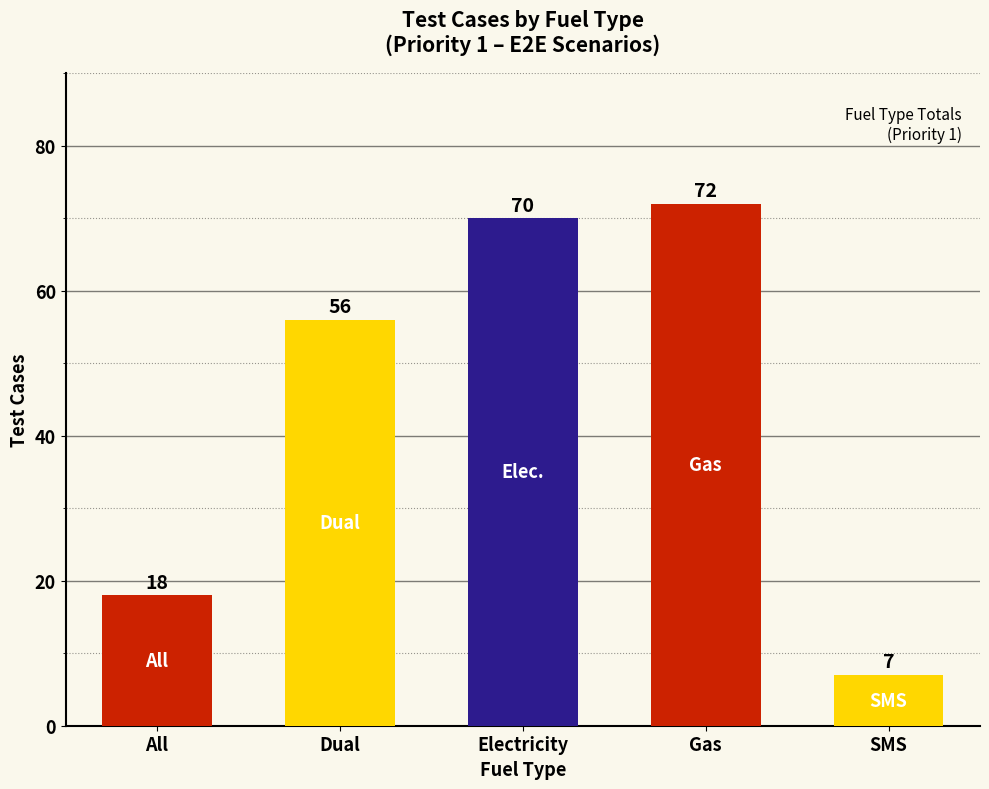

Reading left to right, transcribe all the data shown in this chart.

All=18	Dual=56	Electricity=70	Gas=72	SMS=7